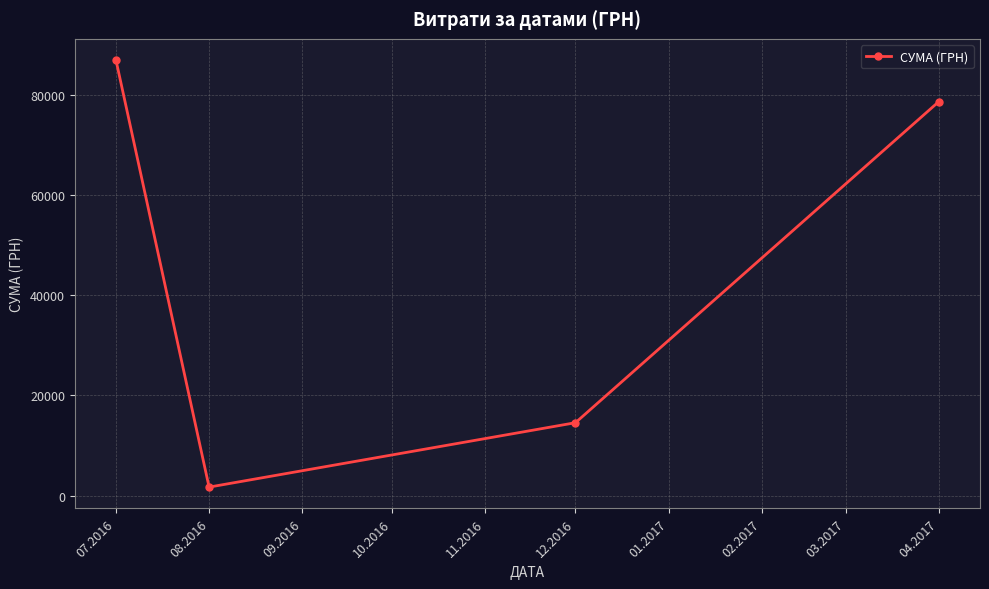

How many data points does each series have?

4